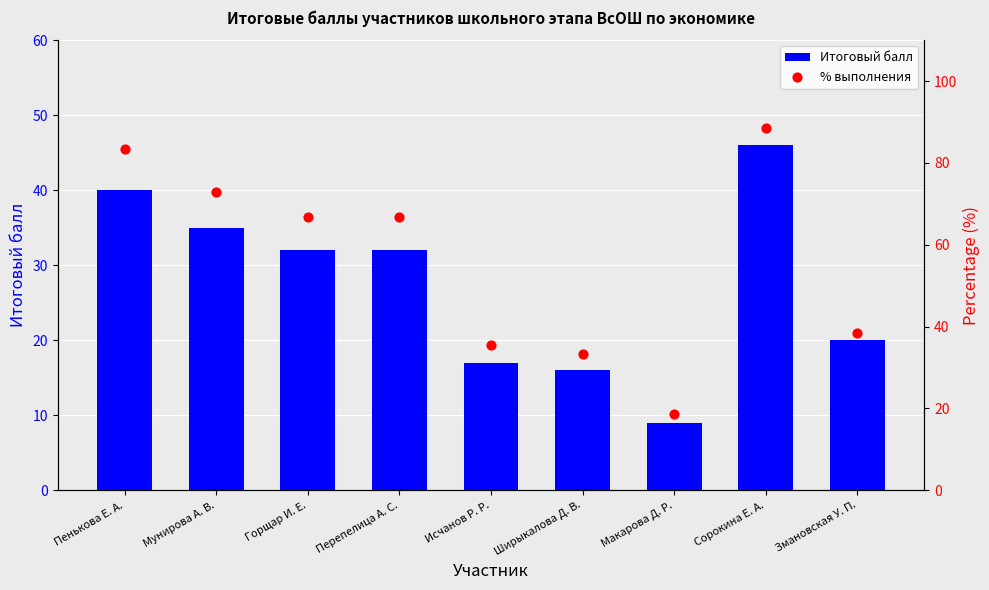

At how many categories does at least one series exceed 19?

8